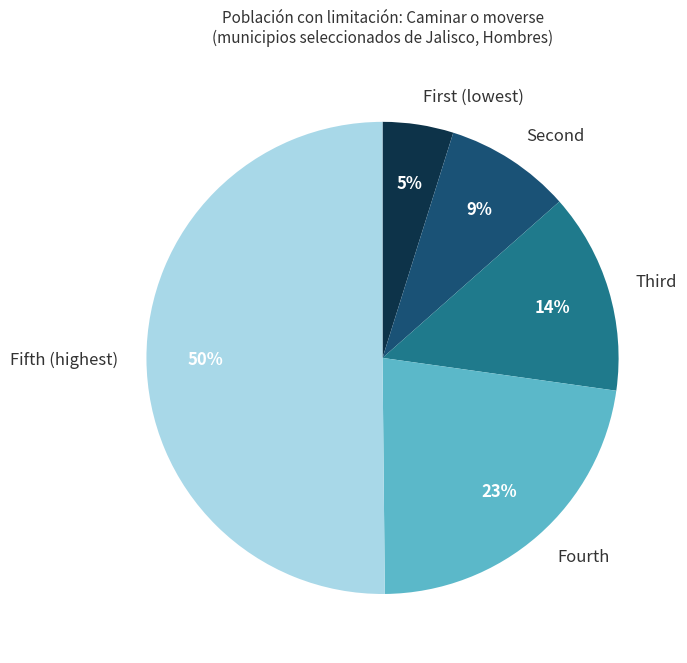

How many slices are in this pie chart?

5